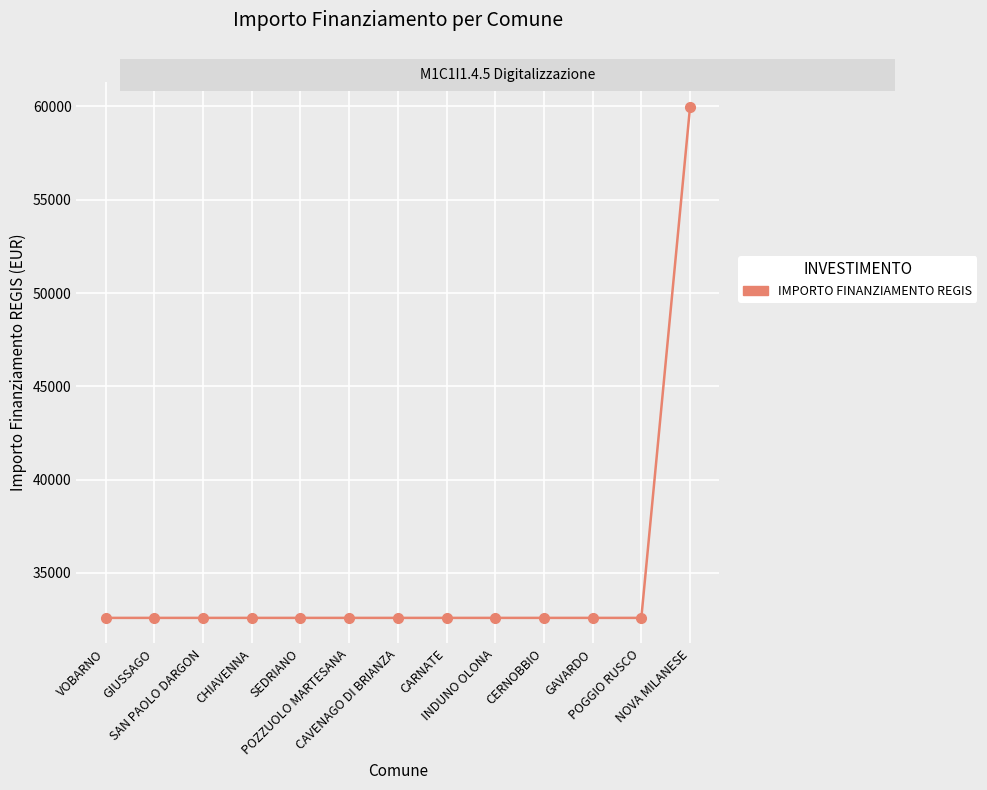

What is the sum of all values?

451034